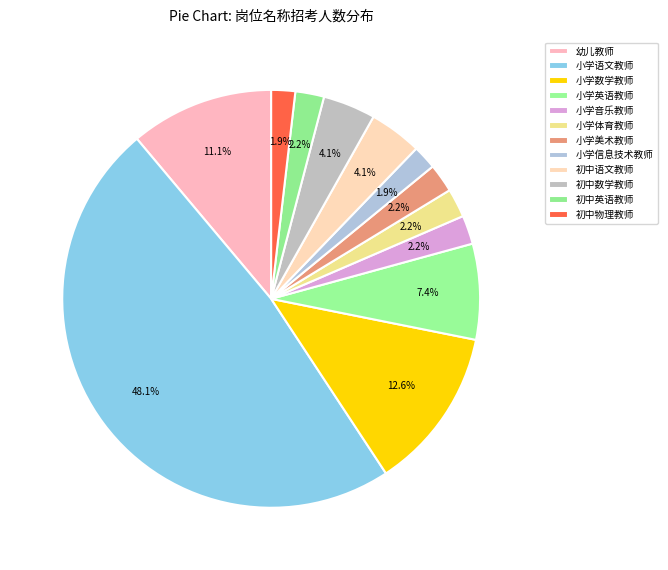

To the nearest percent, what is the combined percentage of 小学英语教师 and 初中数学教师?

11%